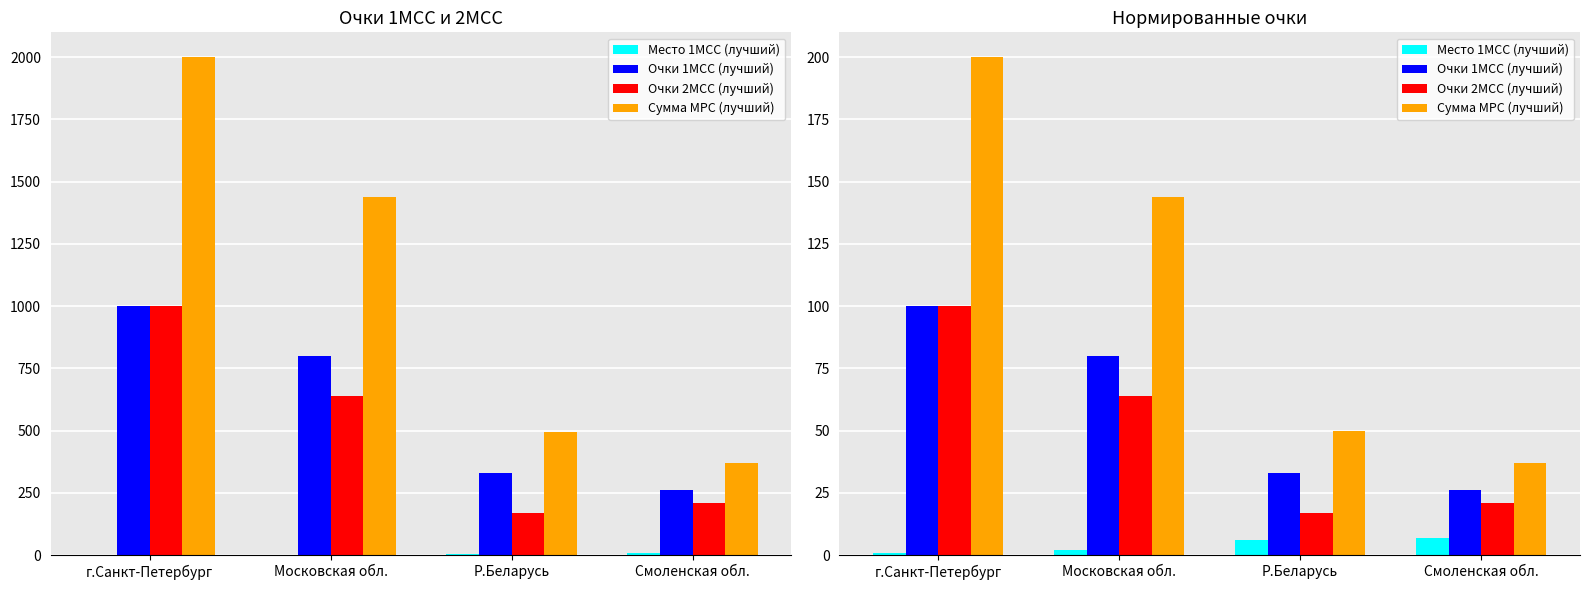

What is the smallest value displayed?

1